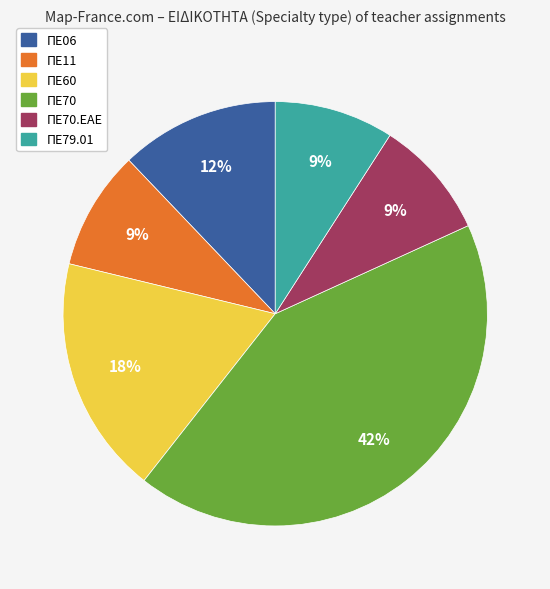

To the nearest percent, what is the average slice percentage?

17%